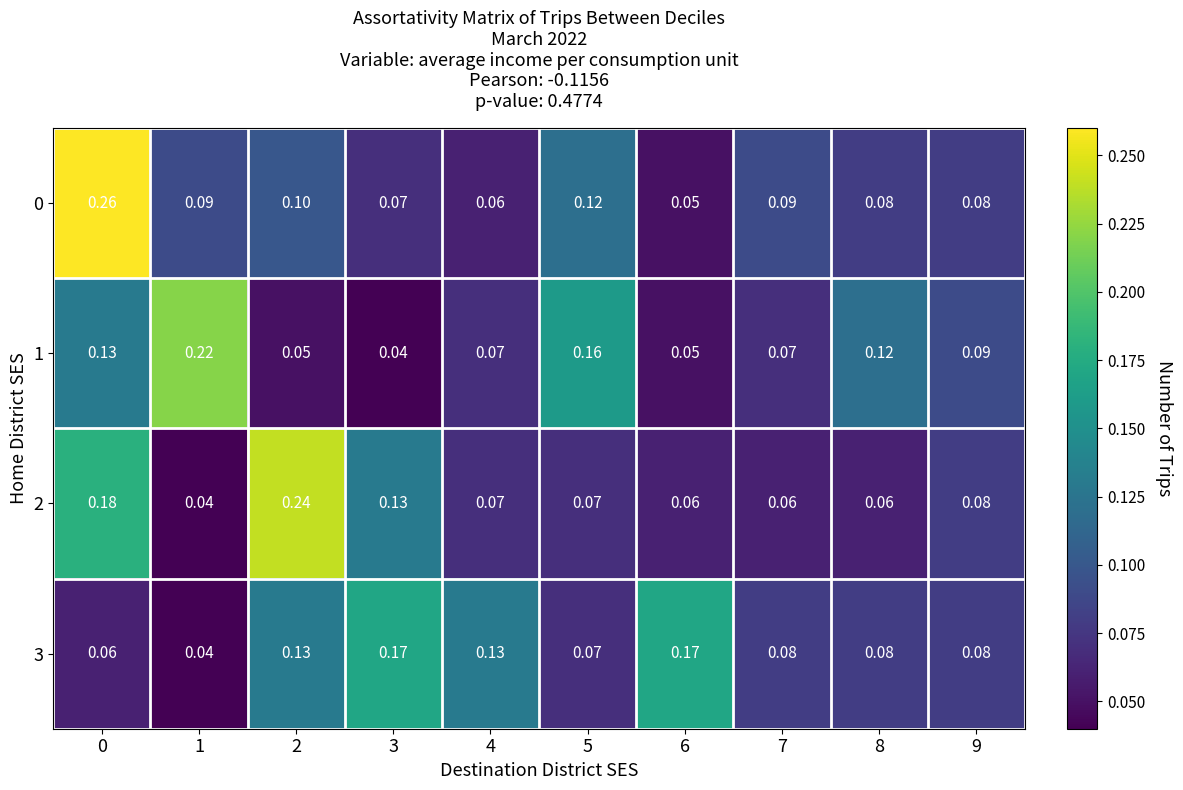

Is the value of 3 at 8 greater than the value of 2 at 0?

No